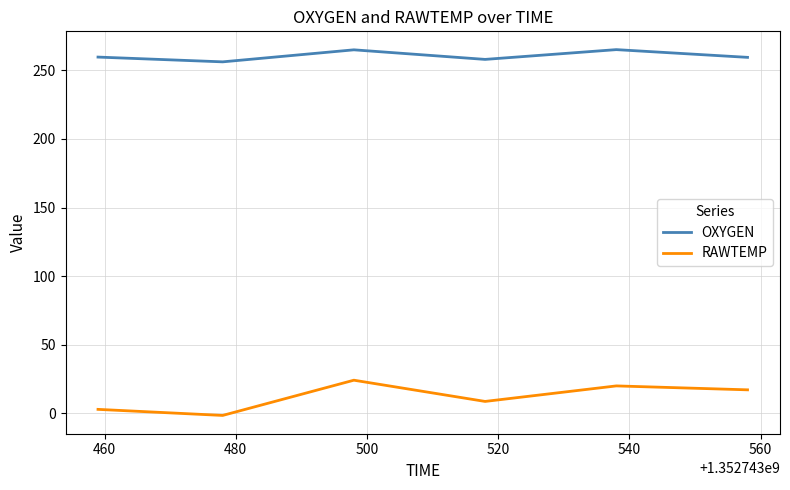

Does the chart have visible grid lines?

Yes